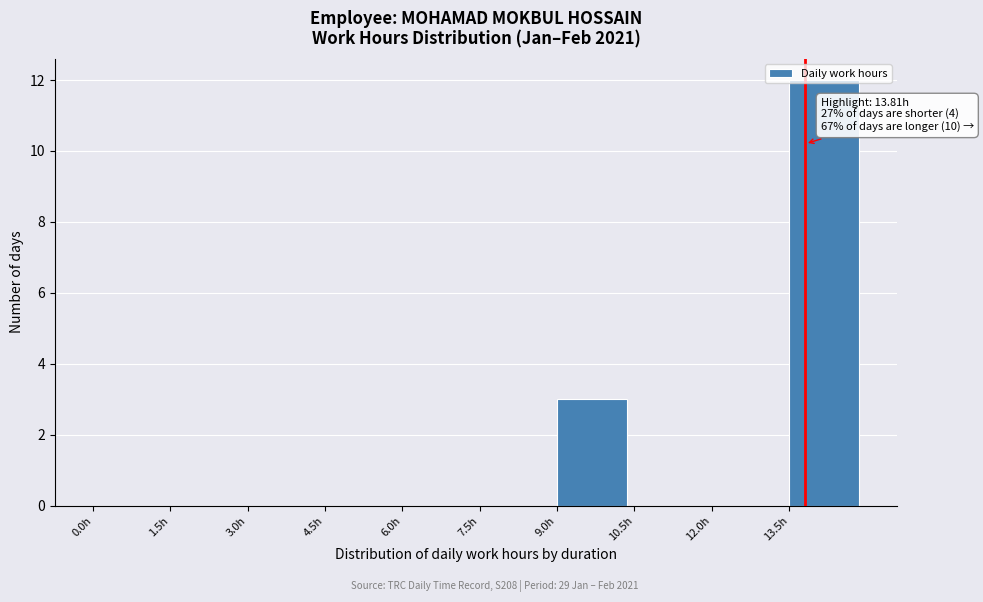

Over which range of the x-axis is the bar tallest?

13.5 to 15.0